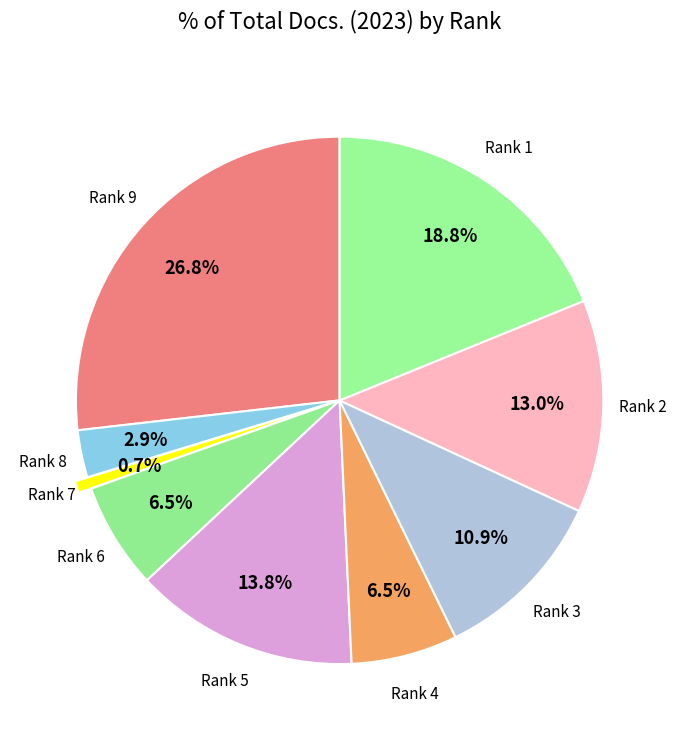

Count the number of slices in the pie.

9